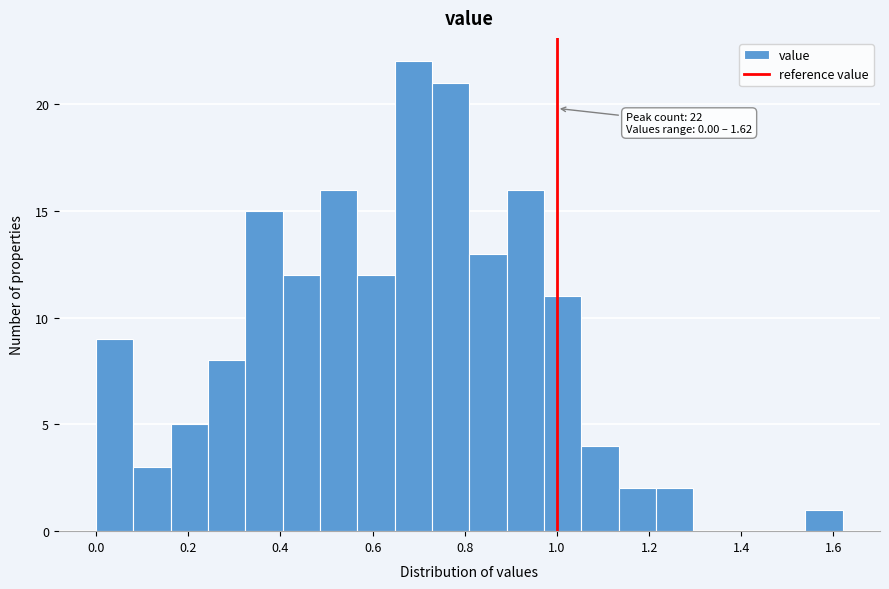

Over which range of the x-axis is the bar tallest?

0.64 to 0.72